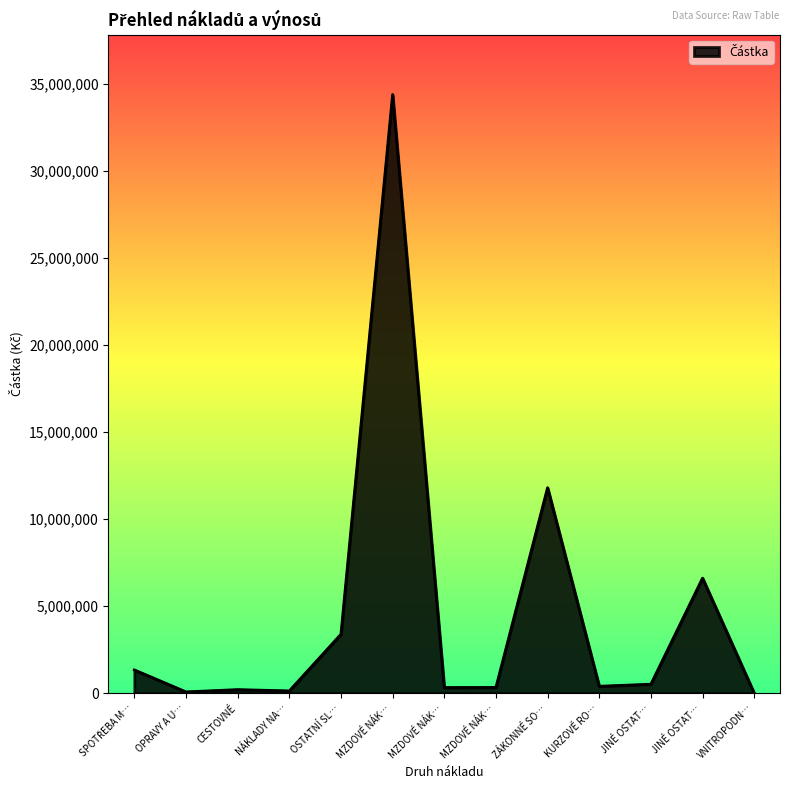

Where is the data nearest to the value 17203687?

ZÁKONNÉ SO…